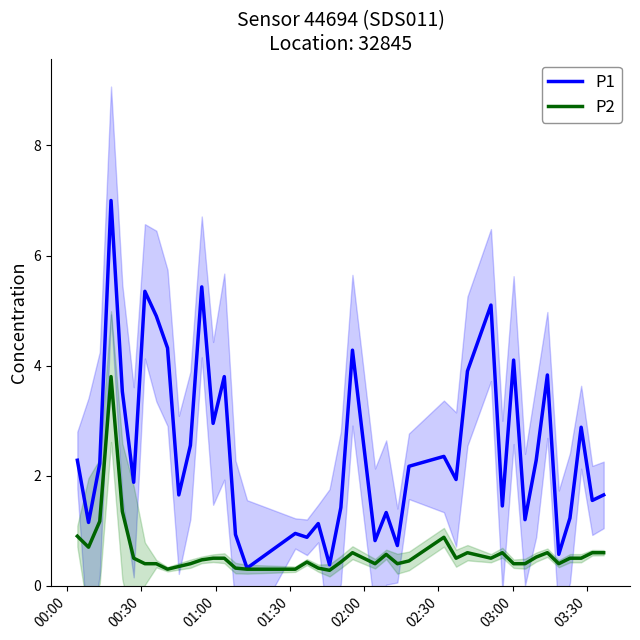

What is the maximum value for P2?

3.8